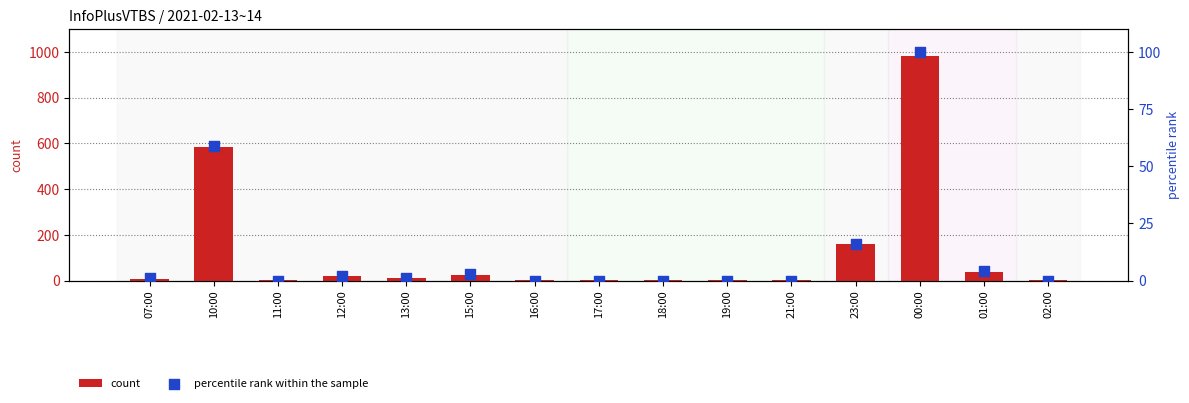

Which series has the largest total across all categories?

count